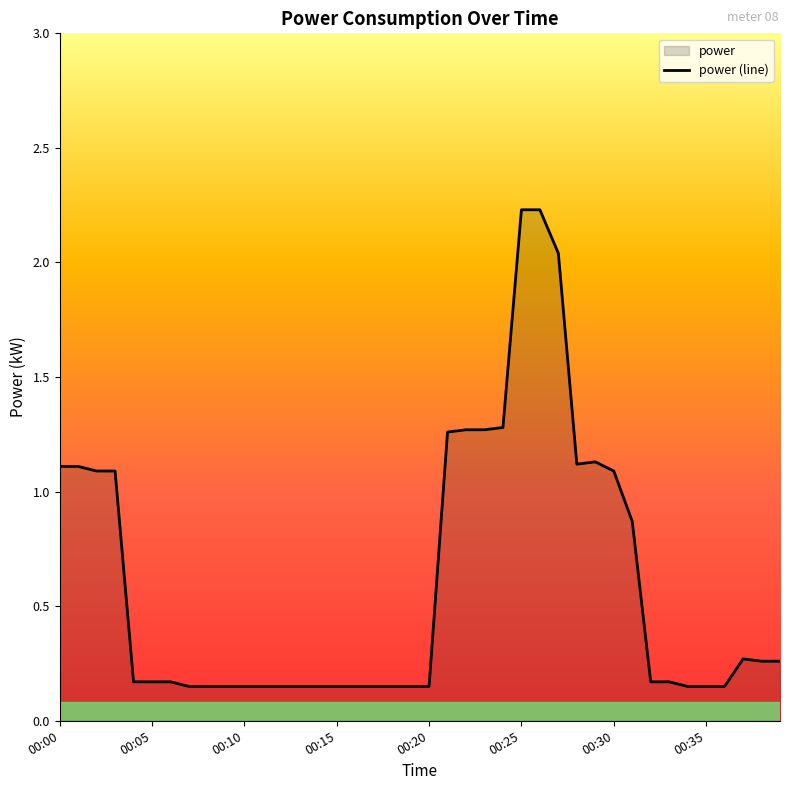

How many lines are shown in the chart?

1